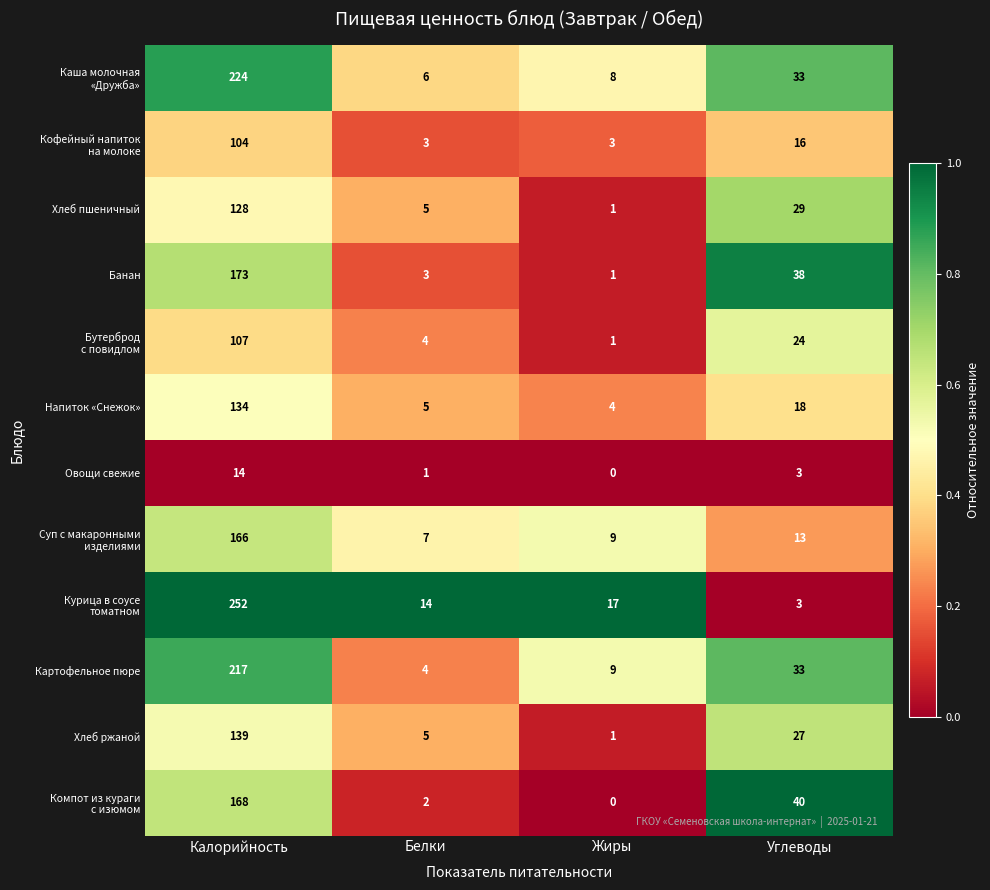

Rank the categories by Овощи свежие value from lowest to highest.

Жиры, Белки, Углеводы, Калорийность